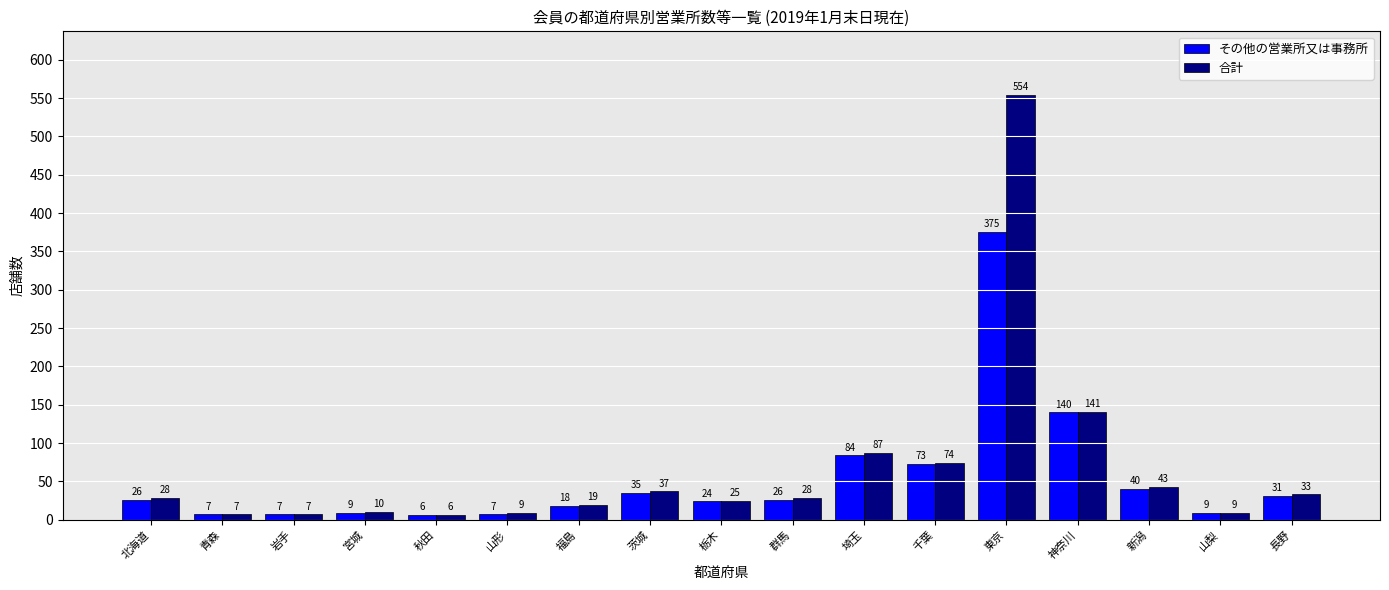

The value of その他の営業所又は事務所 at 福島 is 18. True or false?

True